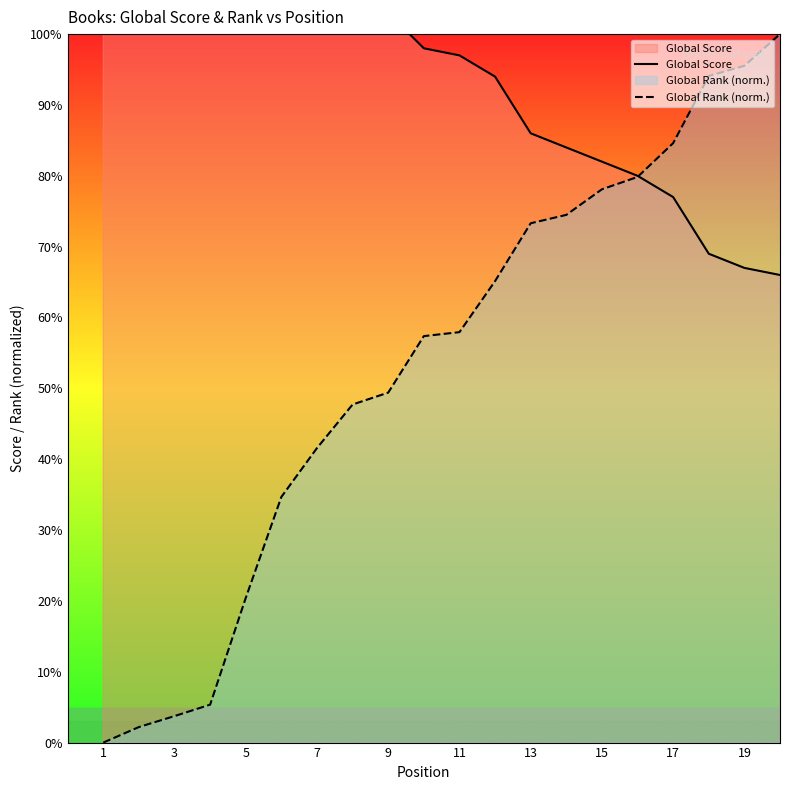

How many data points in Global Rank (norm.) are above 57?

11